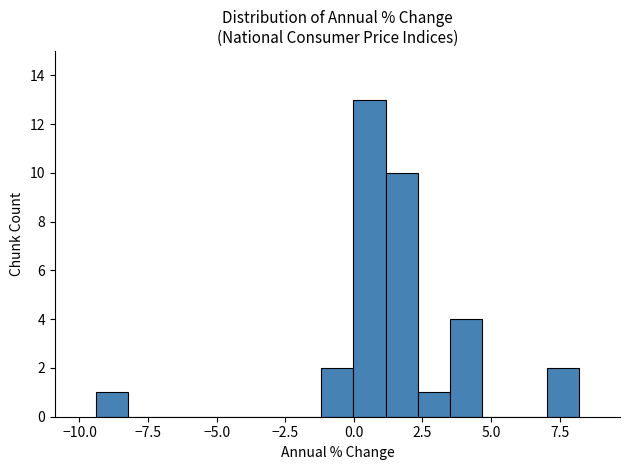

Read against the x-axis, roughly where is the centre of the tallest bar?

0.5